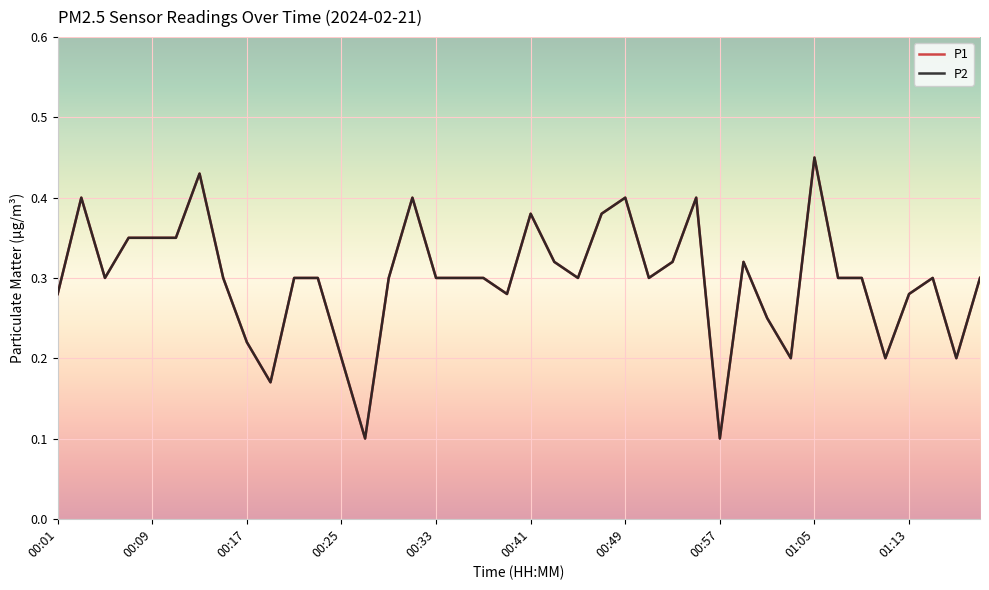

Which series has the largest total across all categories?

P1